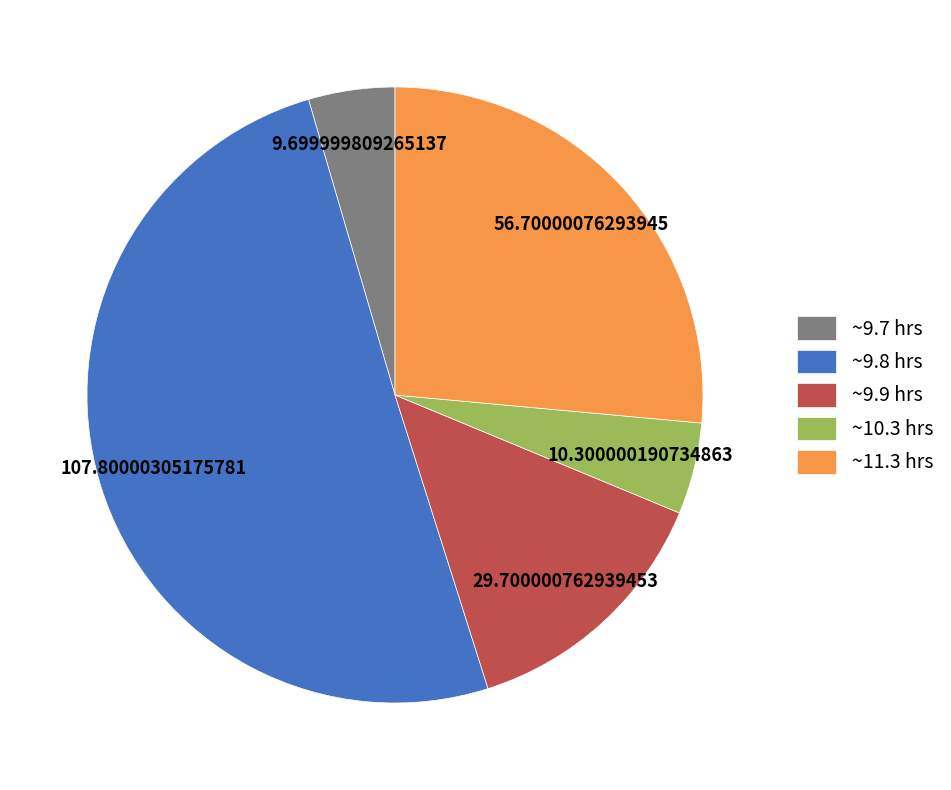

Which slice is the largest?

~9.8 hrs